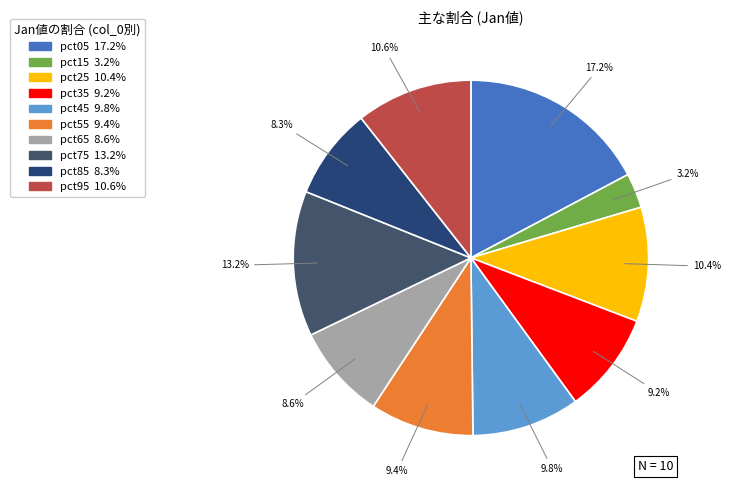

To the nearest percent, what is the combined percentage of pct85 and pct05?

26%